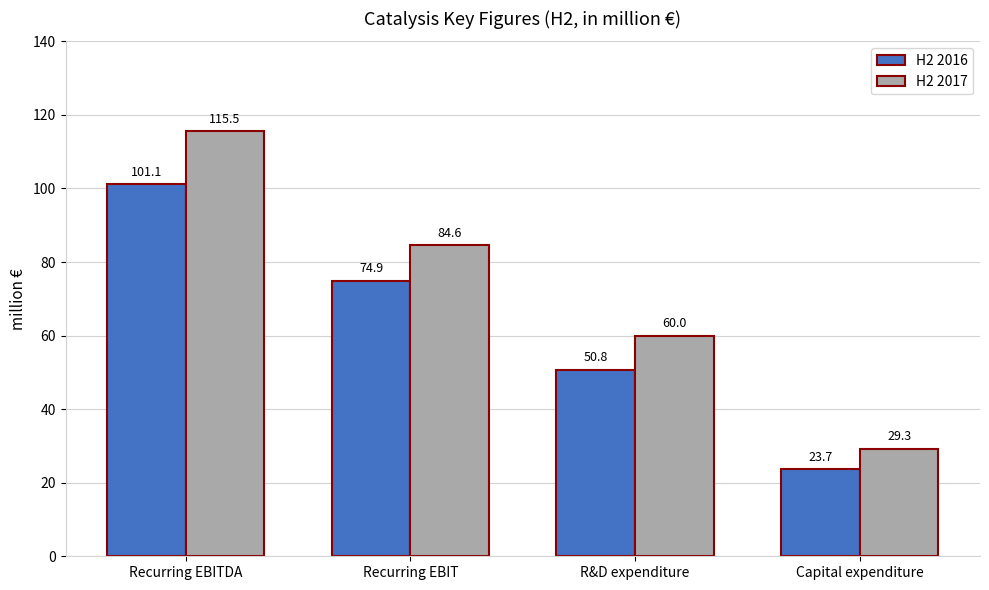

What is the minimum value for H2 2016?

23.7